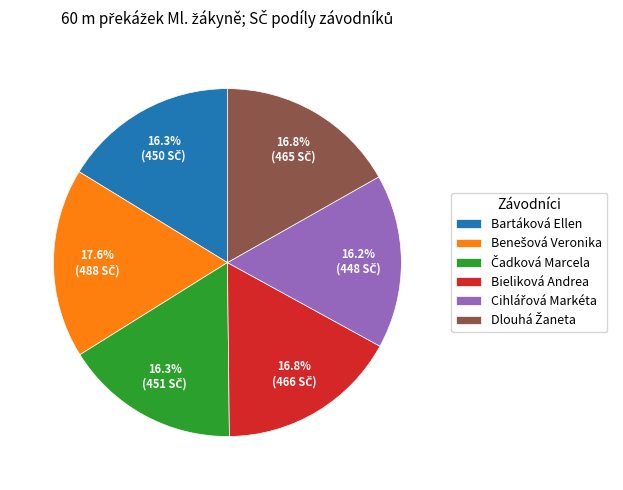

Approximately how many times larger is the value at Bieliková Andrea compared to Bartáková Ellen?

1.0